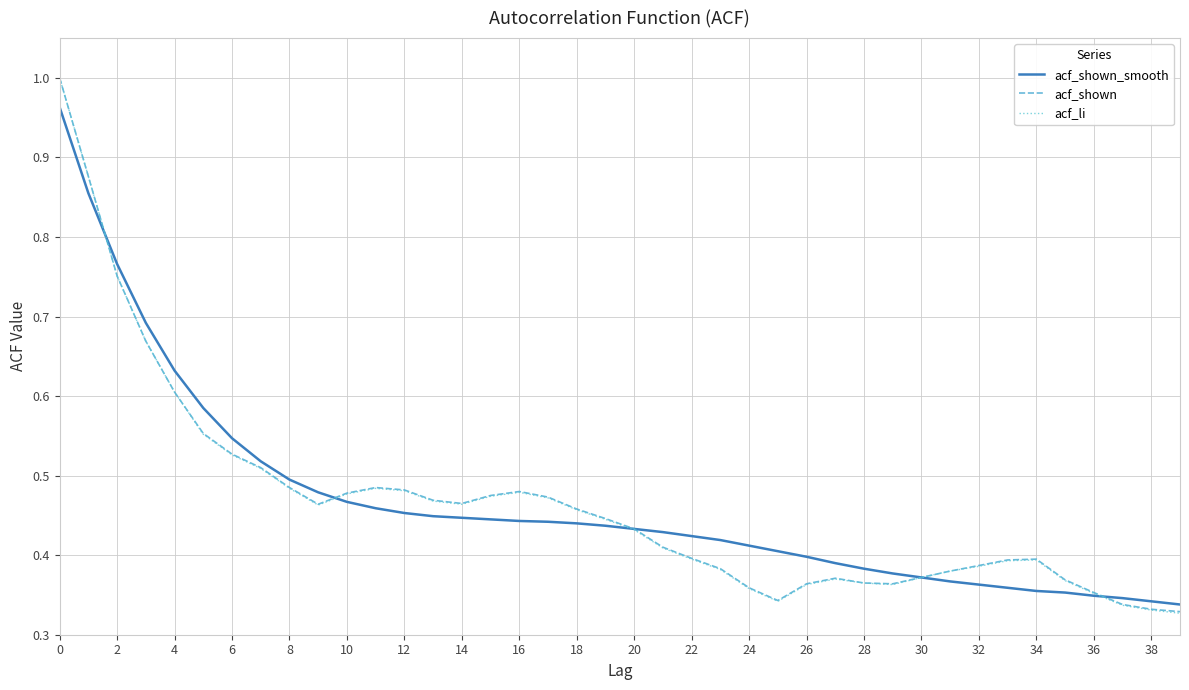

Which series has the largest range (max minus min)?

acf_li